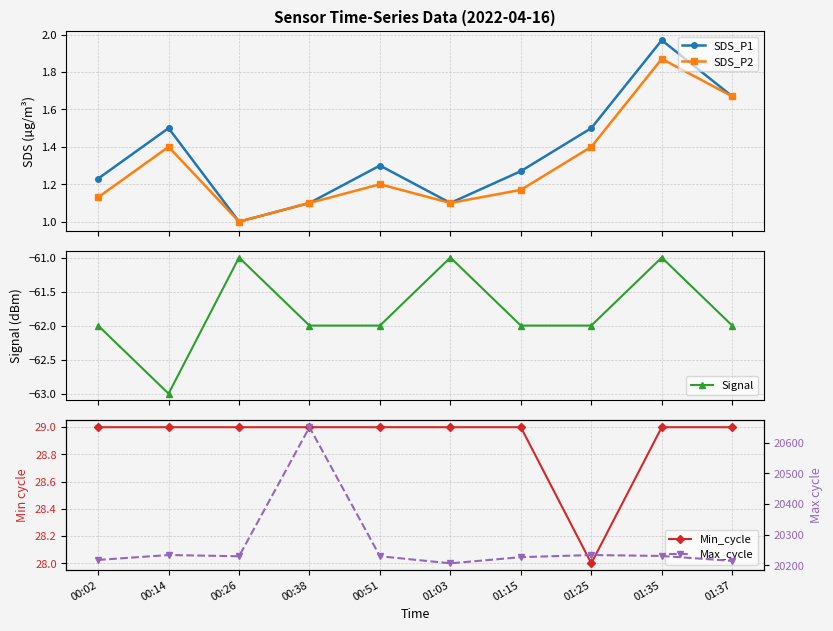

Is the value of SDS_P1 at 00:02 greater than the value of Min_cycle at 01:03?

No